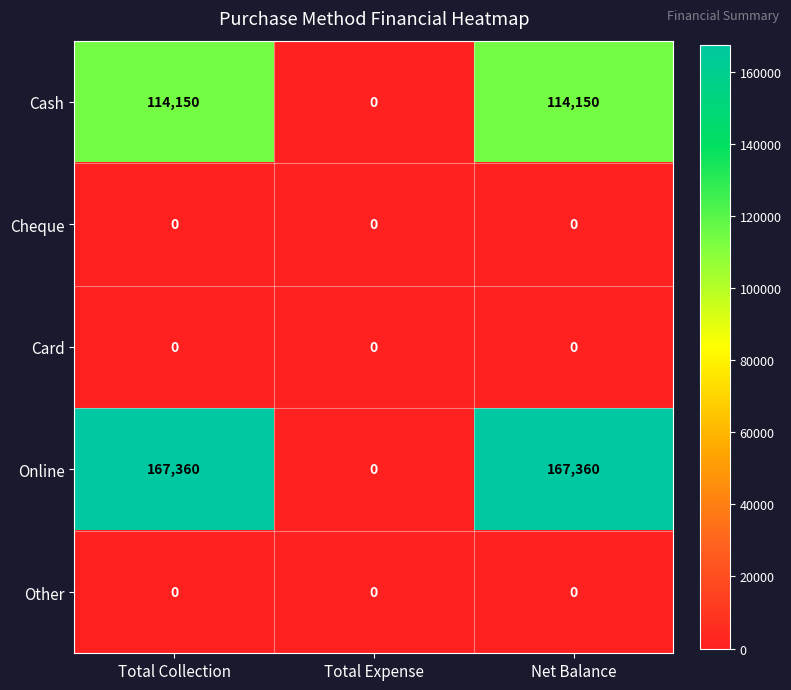

Which series has the largest range (max minus min)?

Online